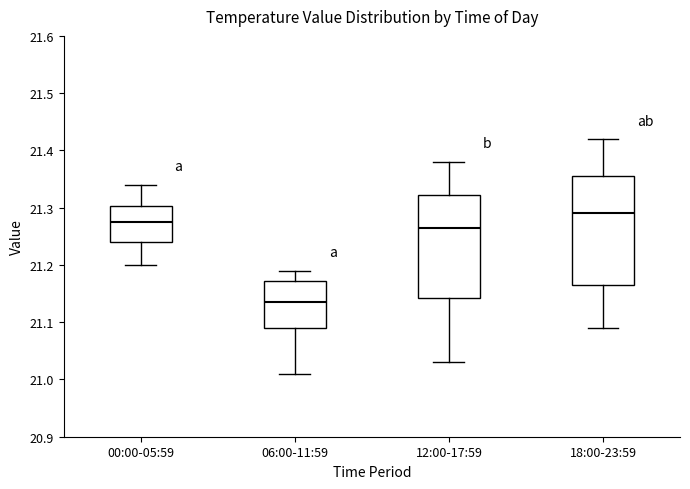

Comparing the boxes themselves (not the whiskers), which one is the tallest?

18:00-23:59